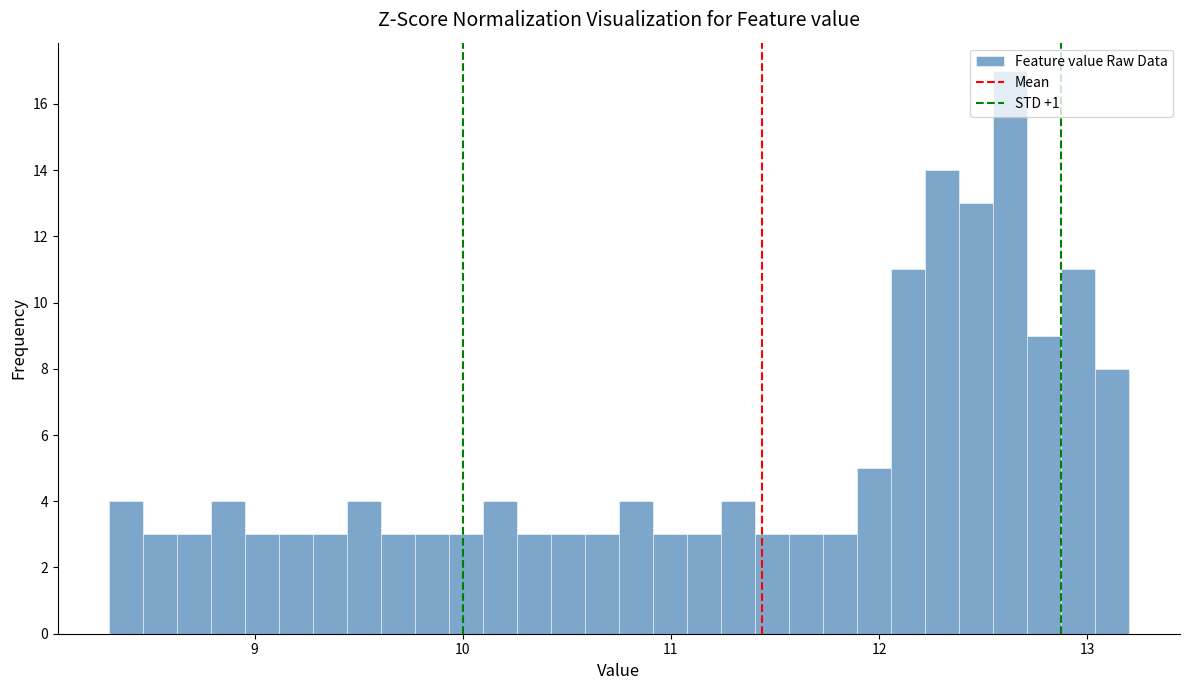

Read against the x-axis, roughly where is the centre of the tallest bar?

12.6